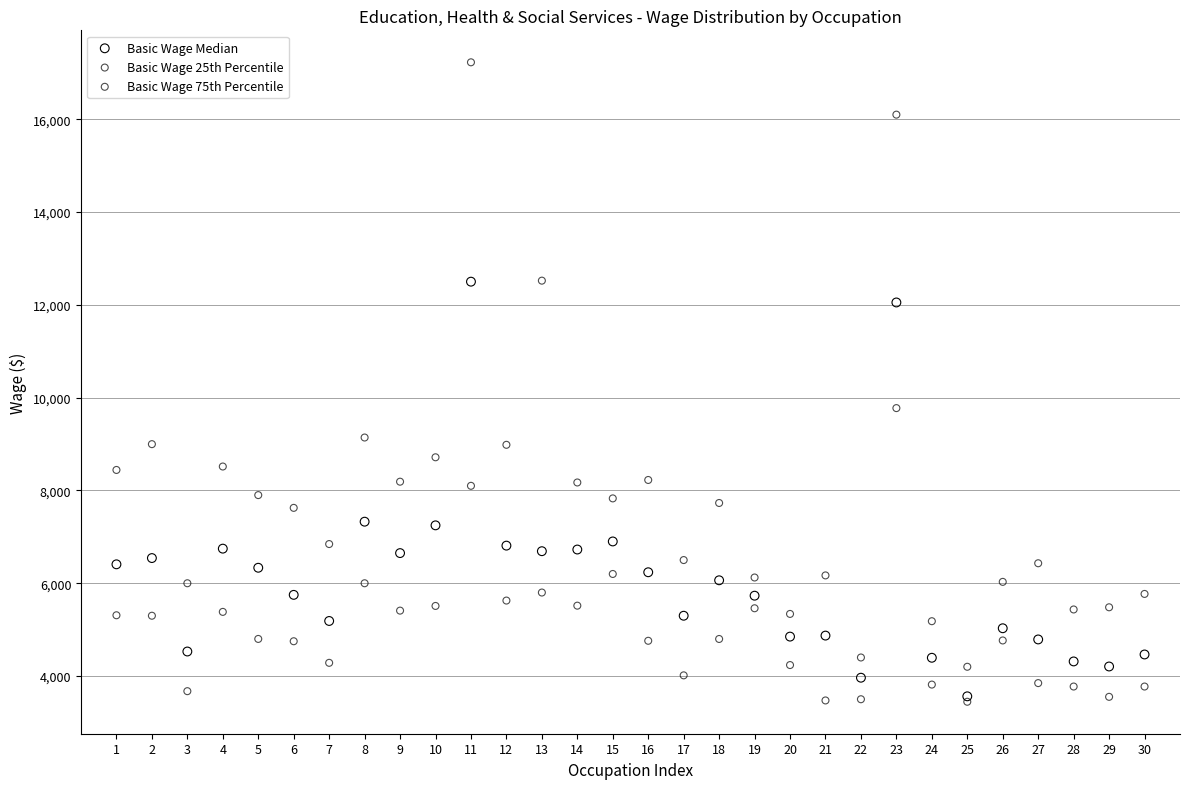

Across all series, what Y value is closest to 10337?

9775